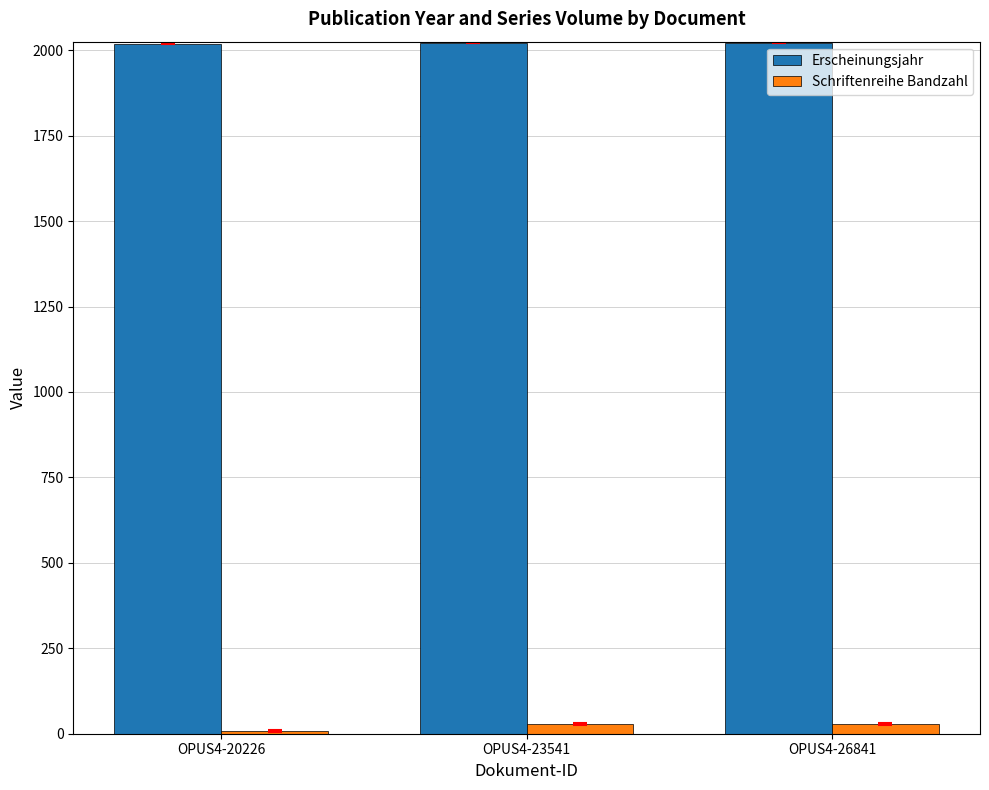

What is the smallest value displayed?

7